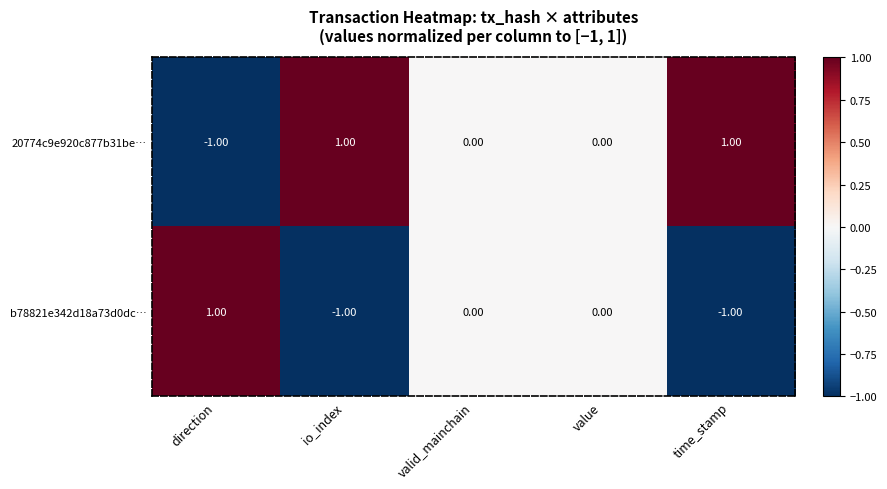

Where does the 20774c9e920c877b31be… series first go above 0?

io_index